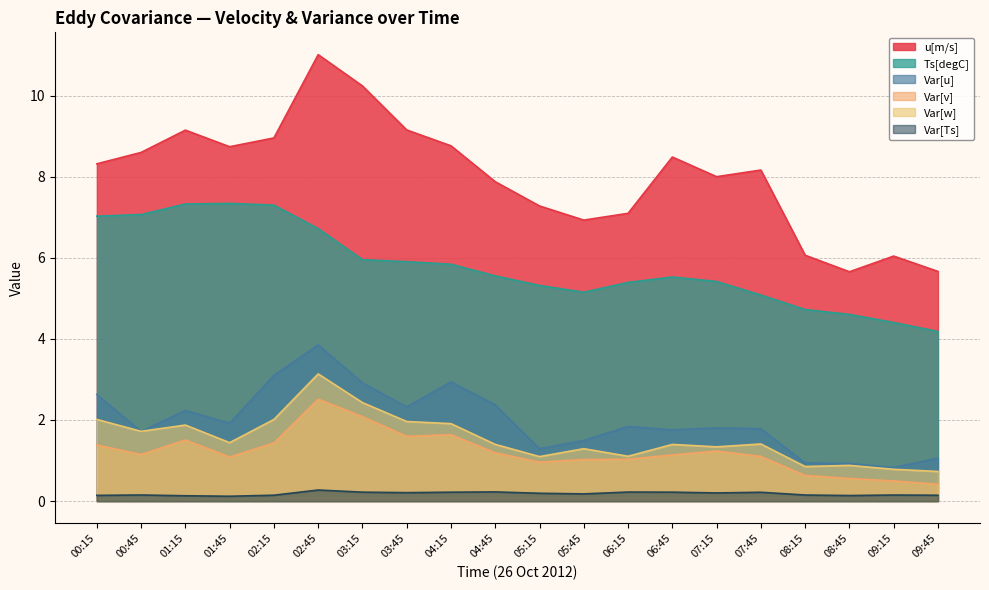

True or false: Var[Ts] and Var[v] cross at least once.

False